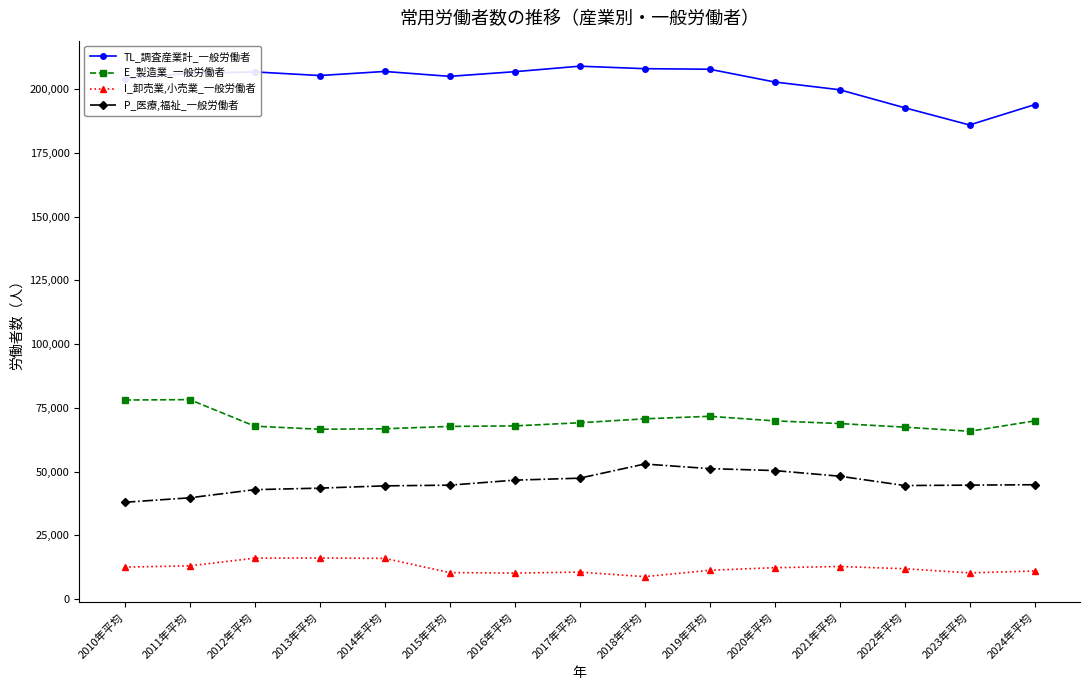

Read the I_卸売業,小売業_一般労働者 value at 2015年平均, to the nearest 100.

10400